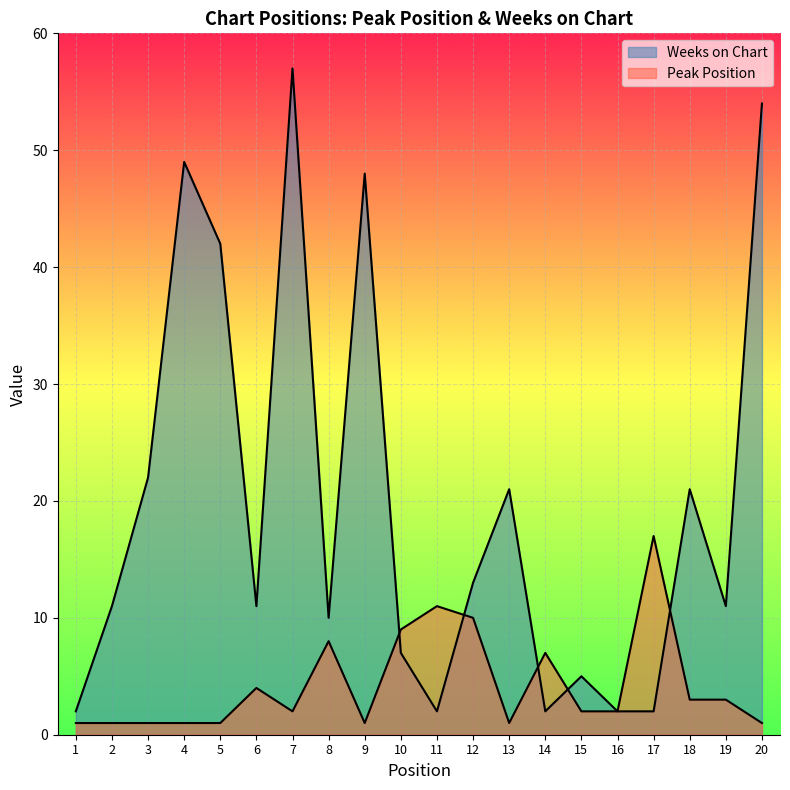

True or false: Peak Position has a value of 7 at 11.

False